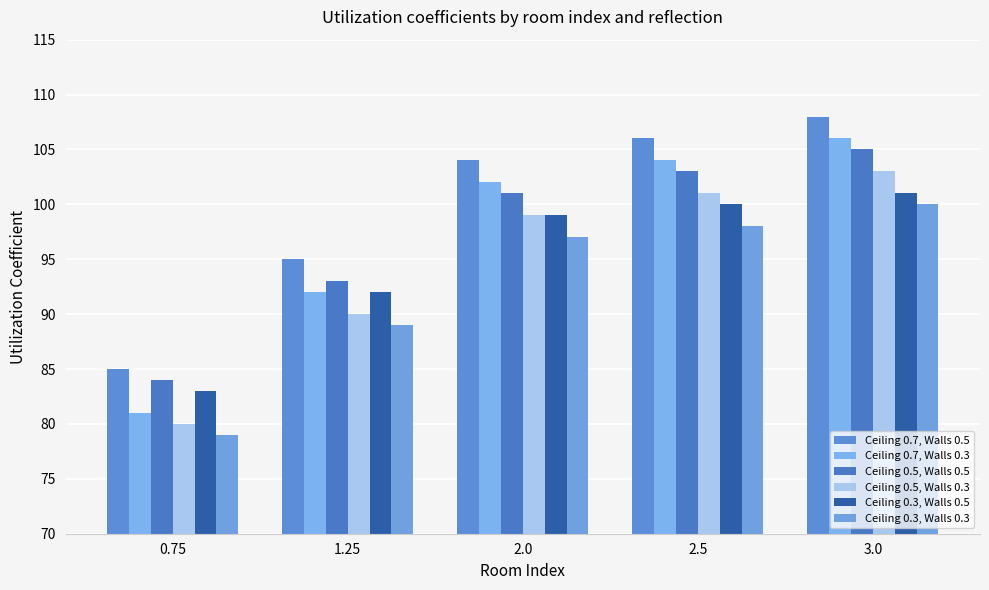

At which label is Ceiling 0.5, Walls 0.5 closest to 94?

1.25